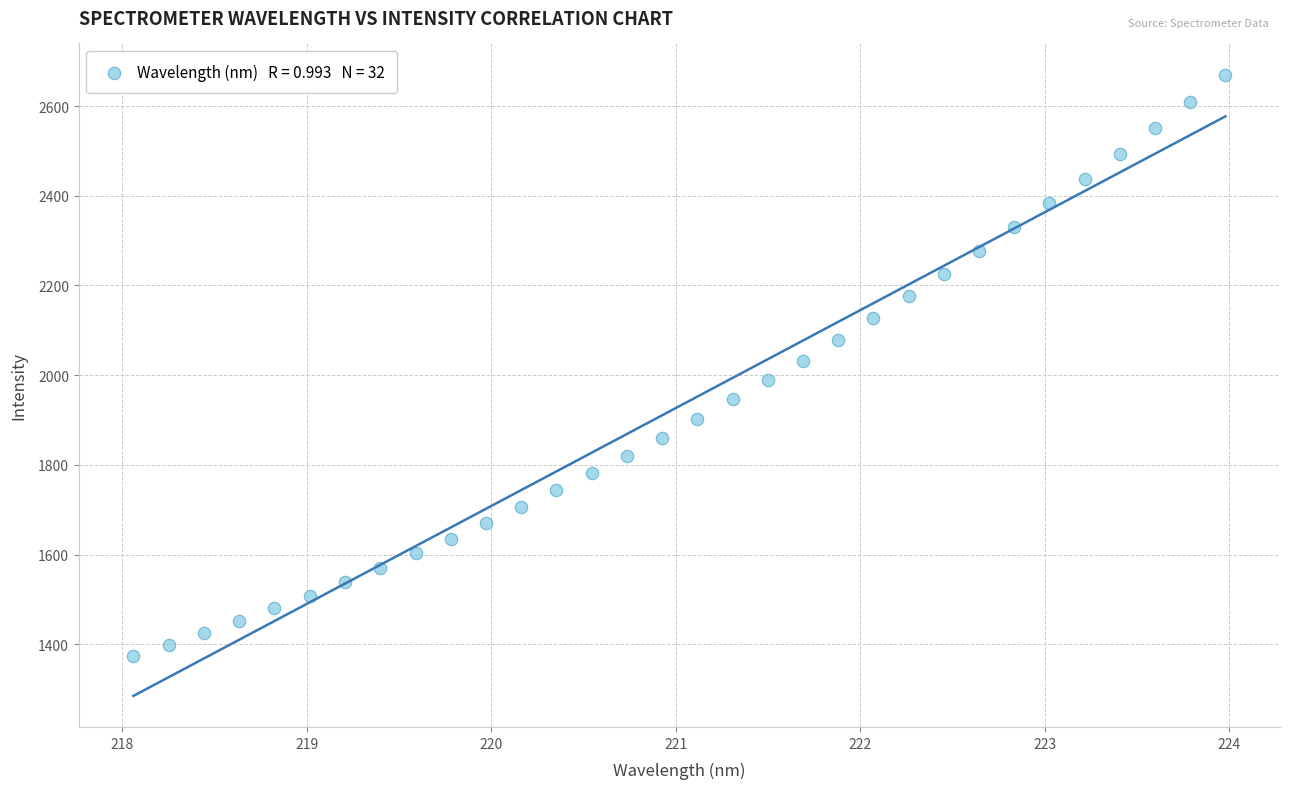

What is the range of Y values (max minus min)?

1296.9